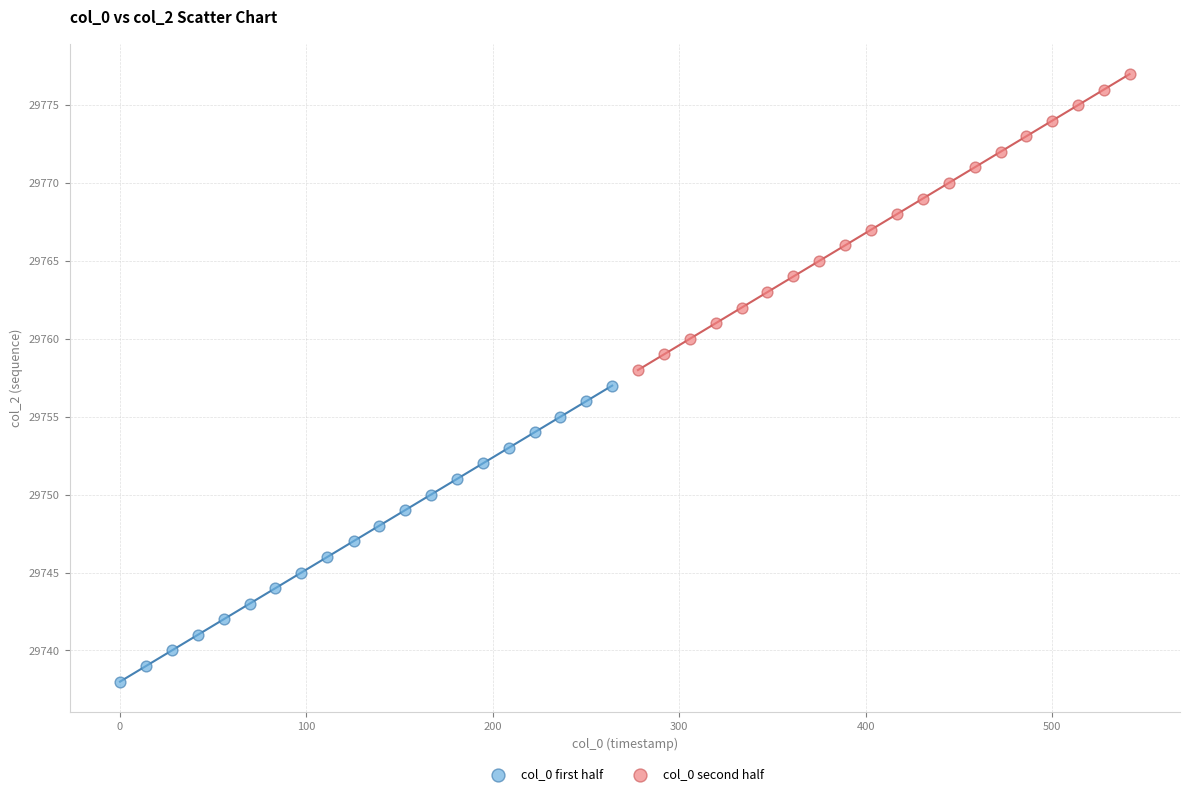

What are all the series names shown in the legend?

col_0 first half, col_0 second half